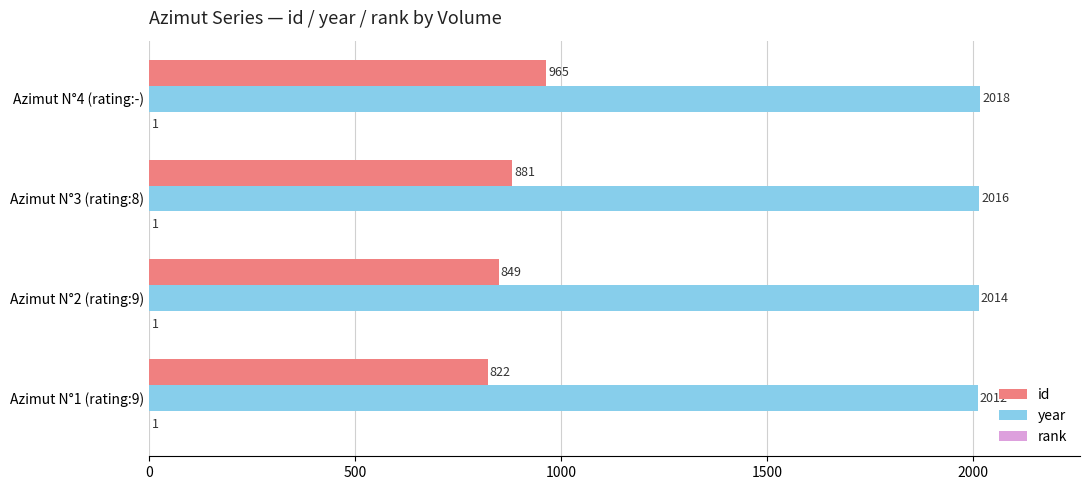

Which series has the largest total across all categories?

year